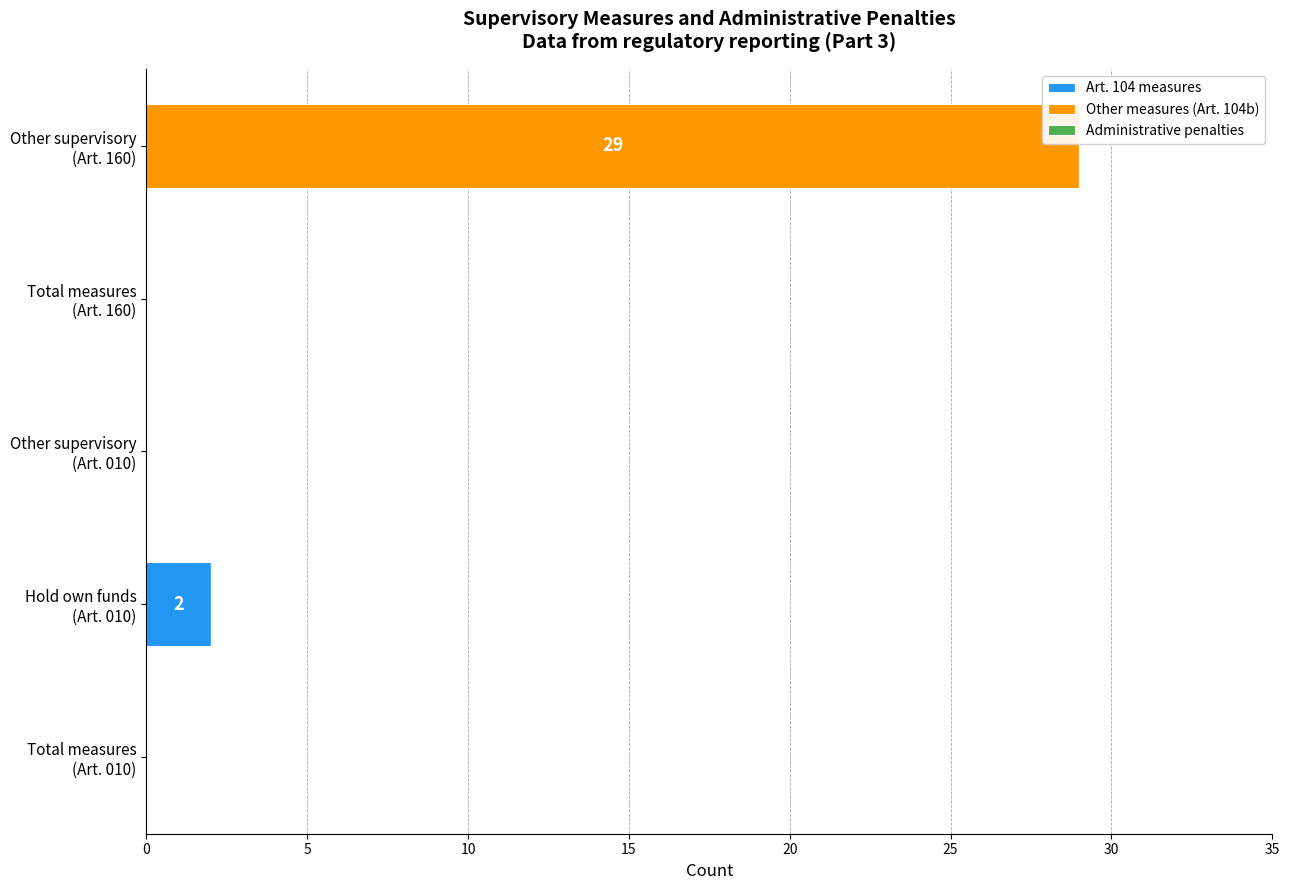

How many distinct data groups are displayed?

2